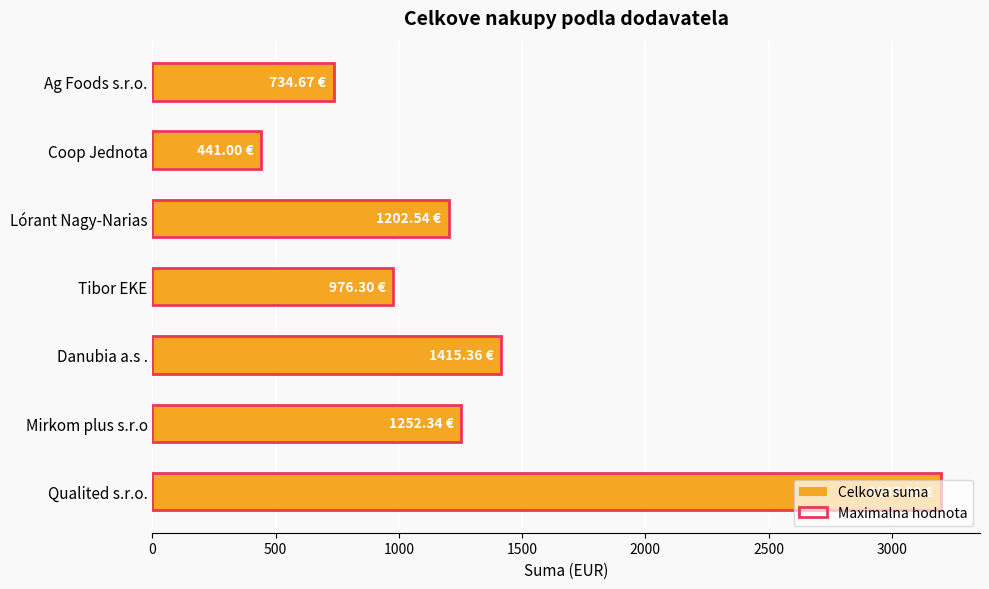

Reading right to left, what are all the values shown in this chart?

Celkova suma: 734.7	441.0	1202.5	976.3	1415.4	1252.3	3198.0
Maximalna hodnota: 734.7	441.0	1202.5	976.3	1415.4	1252.3	3198.0